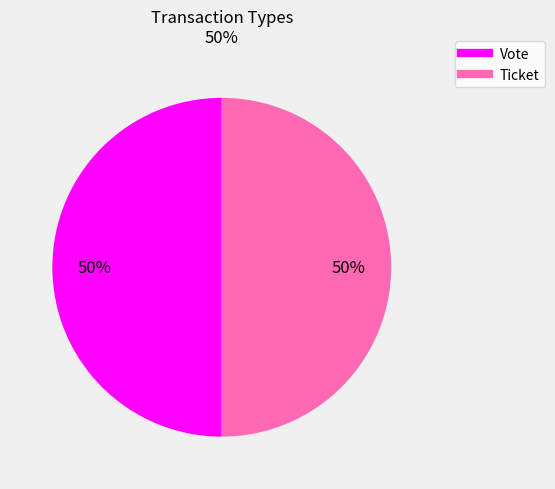

To the nearest percent, what is the combined percentage of Vote and Ticket?

100%